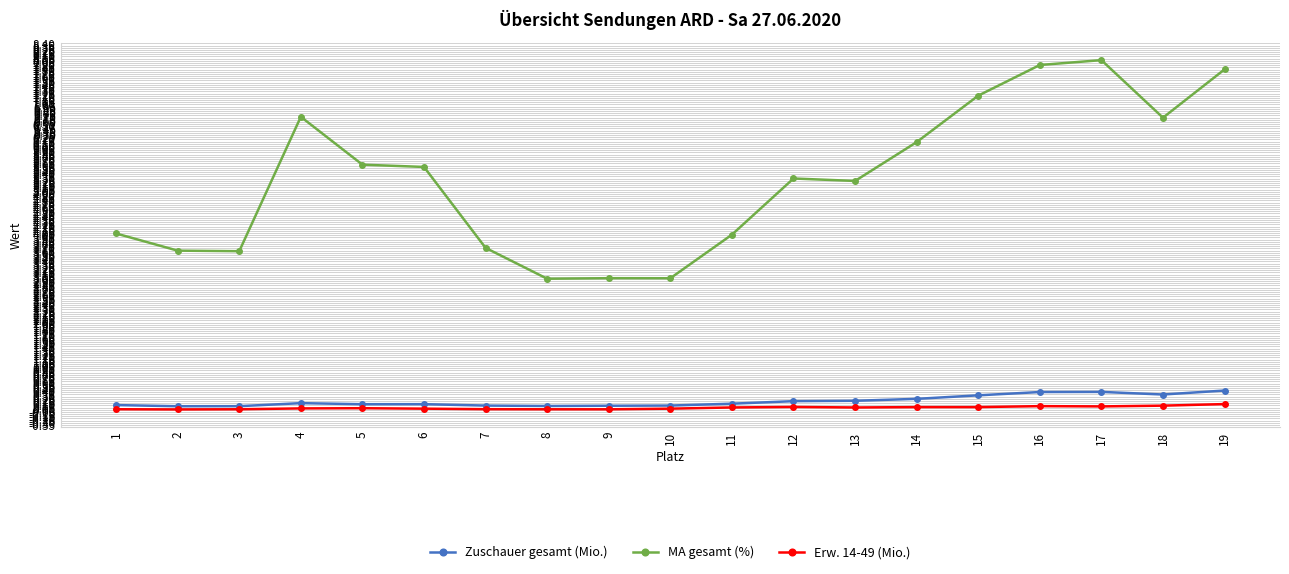

At which category does MA gesamt (%) reach its first local peak?

4